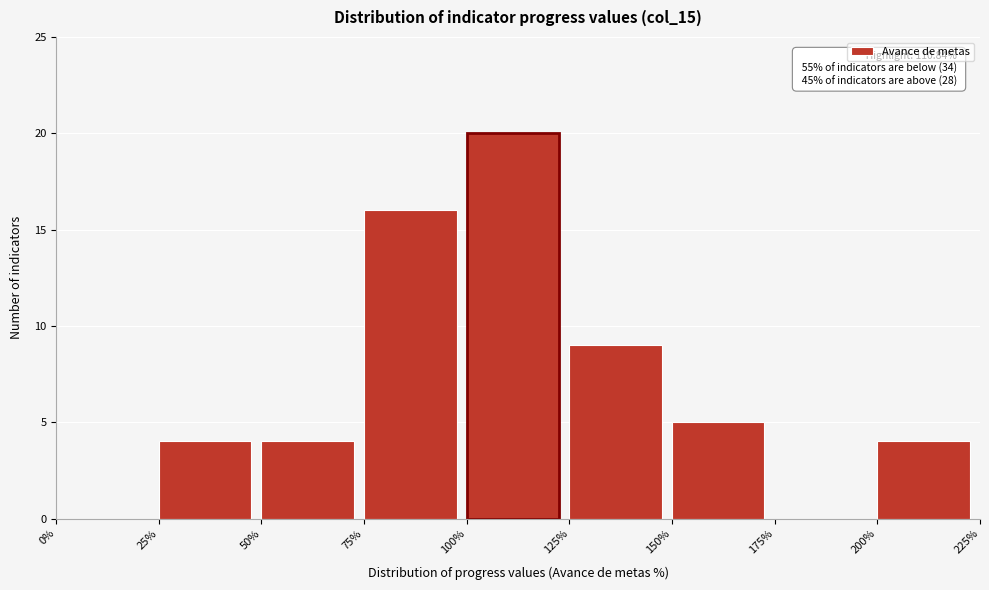

Over which range of the x-axis is the bar tallest?

100% to 125%